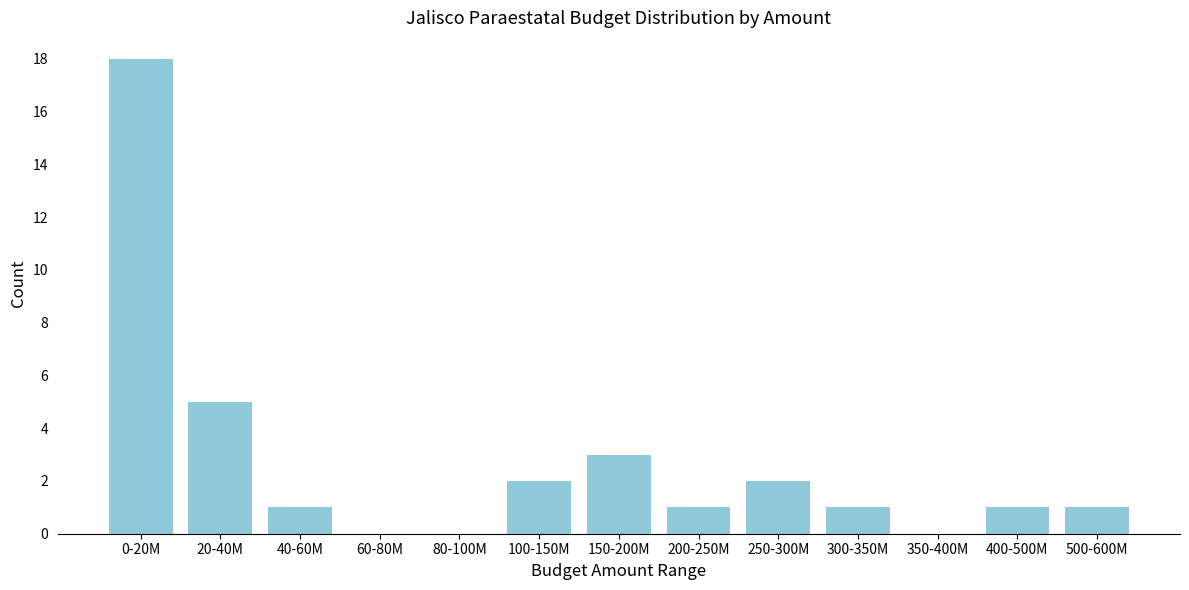

Reading left to right, list all the values displayed in this chart.

0-20M=18	20-40M=5	40-60M=1	60-80M=0	80-100M=0	100-150M=2	150-200M=3	200-250M=1	250-300M=2	300-350M=1	350-400M=0	400-500M=1	500-600M=1